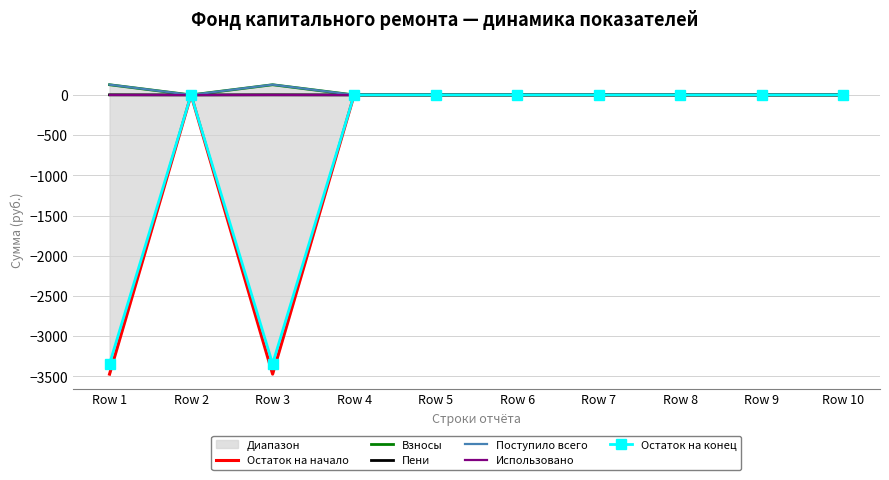

What is the sum of all Остаток на начало values?

-6944.7